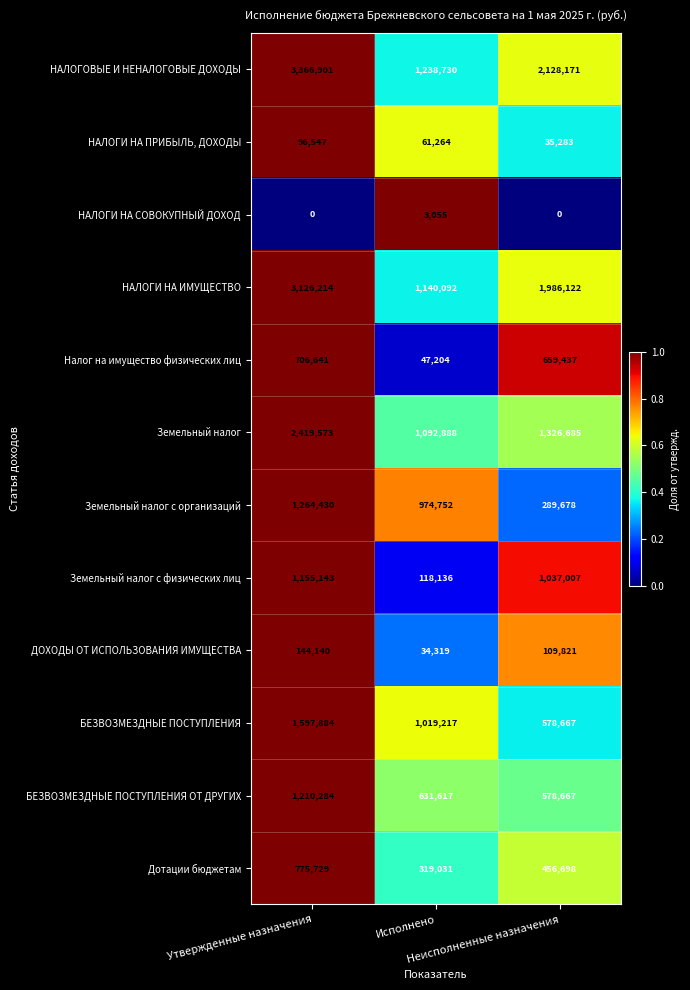

What is the total value across all series at Утвержденные назначения?

15863486